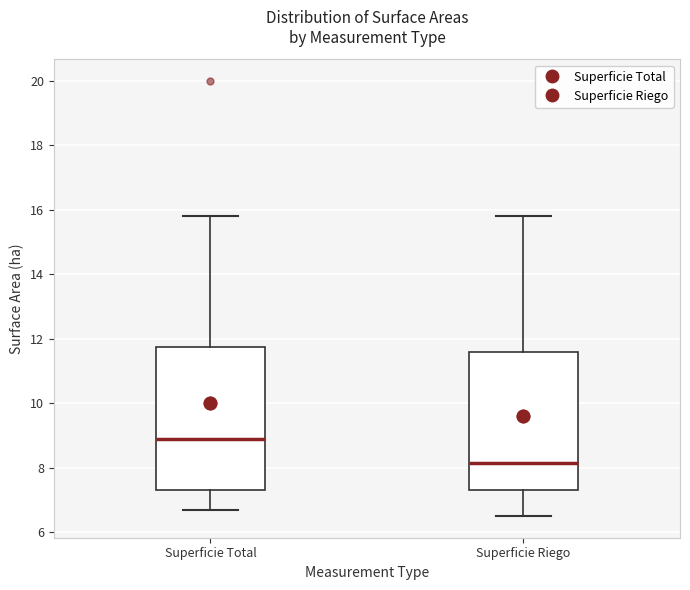

Where does the median line of the box for Superficie Total sit on the y-axis? The values are not printed on the chart, so give them approximately, as read against the axis.

9.0